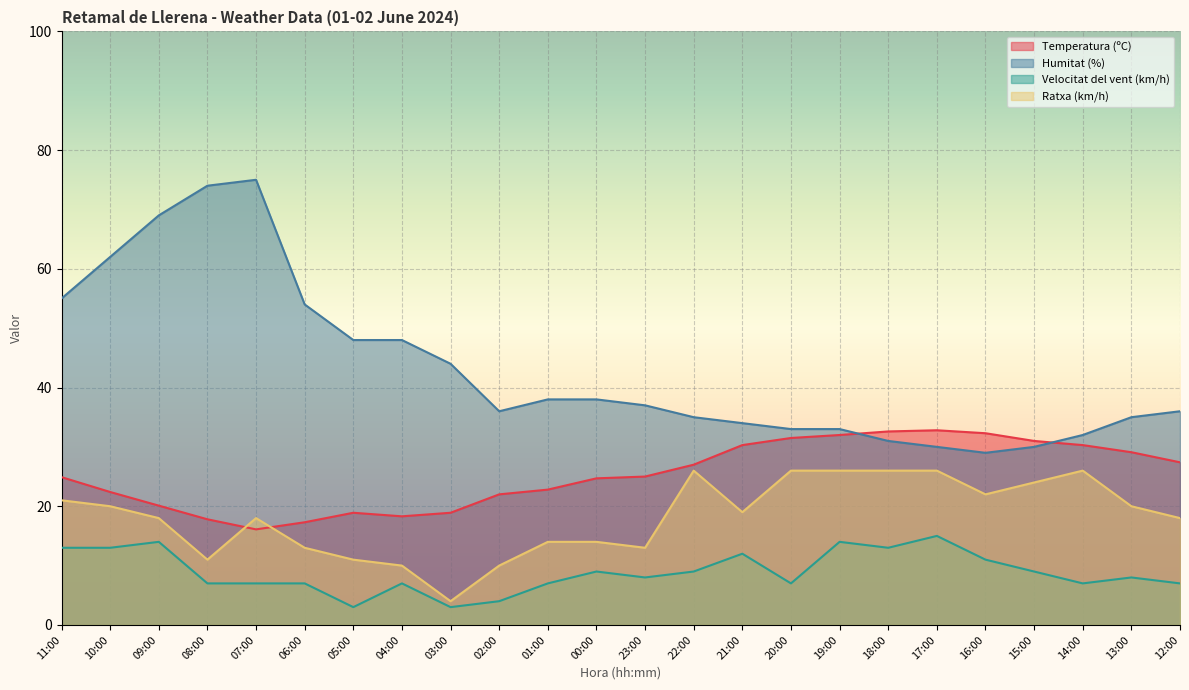

True or false: Velocitat del vent (km/h) and Temperatura (ºC) cross at least once.

False